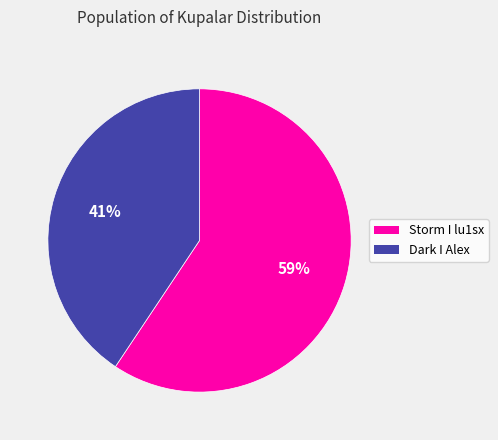

The Storm I lu1sx slice represents 59% of the pie. True or false?

True